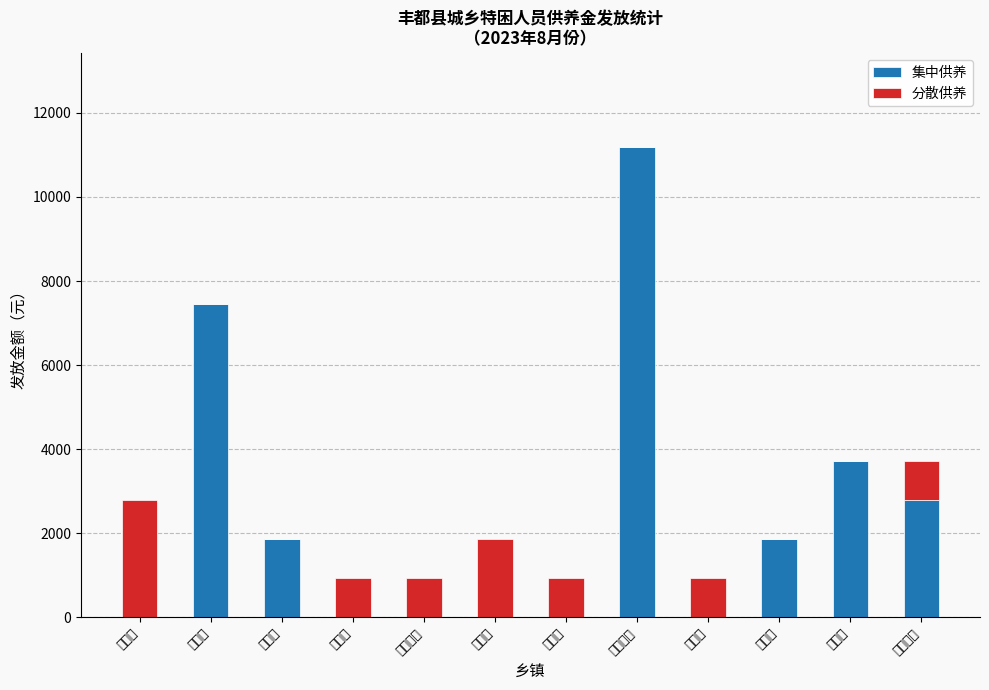

What is the difference between the second highest and second lowest values in the 集中供养 series?

7456